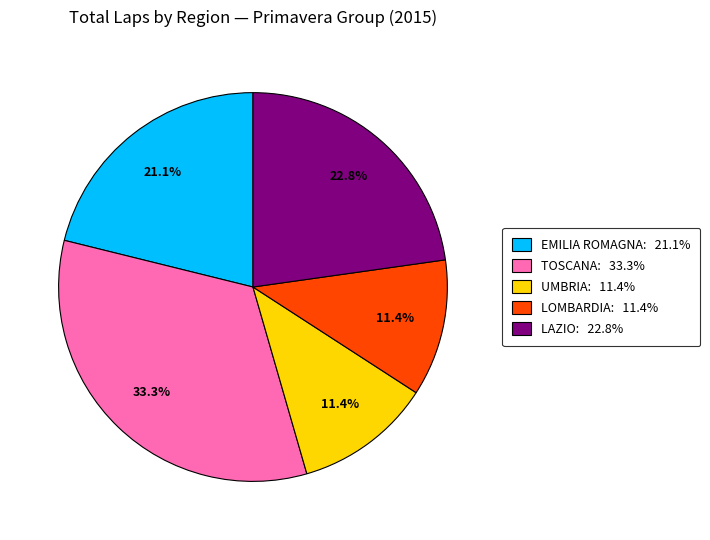

Is there a majority slice in this chart?

No